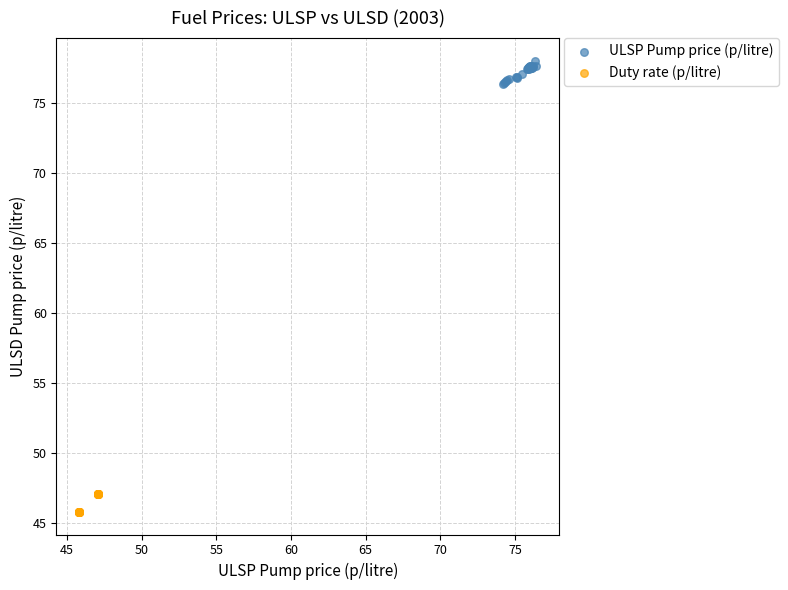

Which series reaches the maximum Y coordinate?

ULSP Pump price (p/litre)